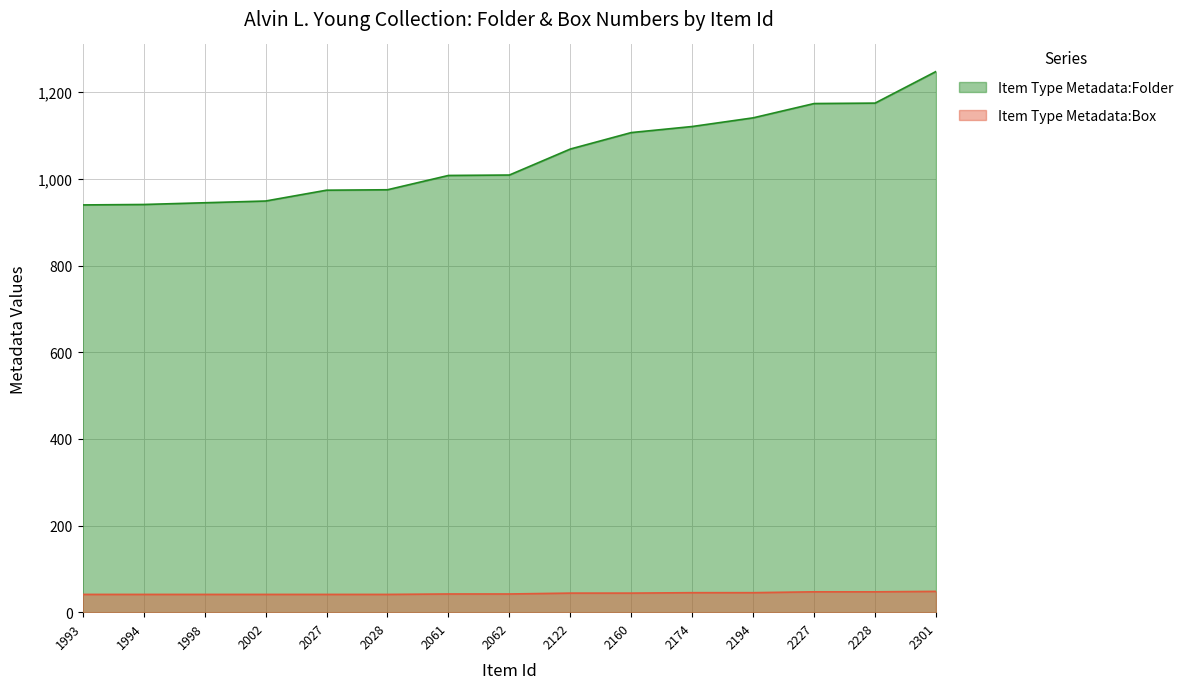

True or false: Item Type Metadata:Box has a value of 58 at 1993.

False